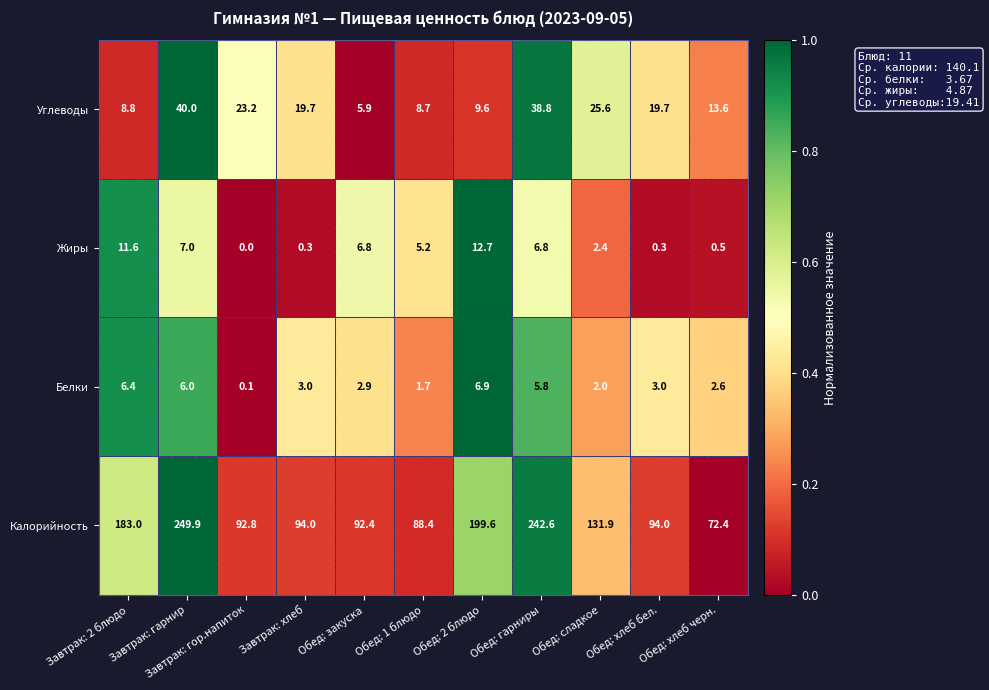

At which label is Калорийность closest to 161?

Завтрак: 2 блюдо